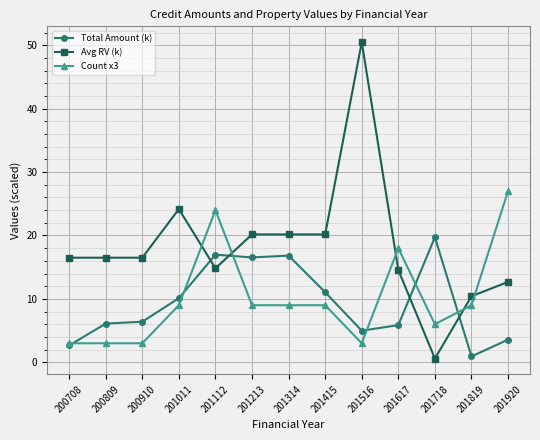

The value of Count x3 at 201718 is 3.7. True or false?

False